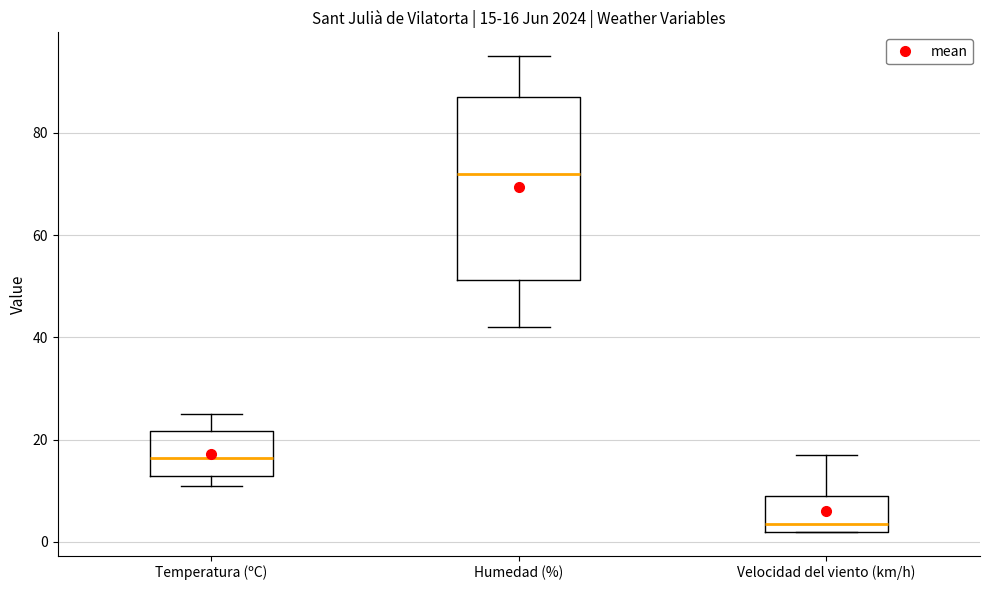

Comparing the boxes themselves (not the whiskers), which one is the tallest?

Humedad (%)